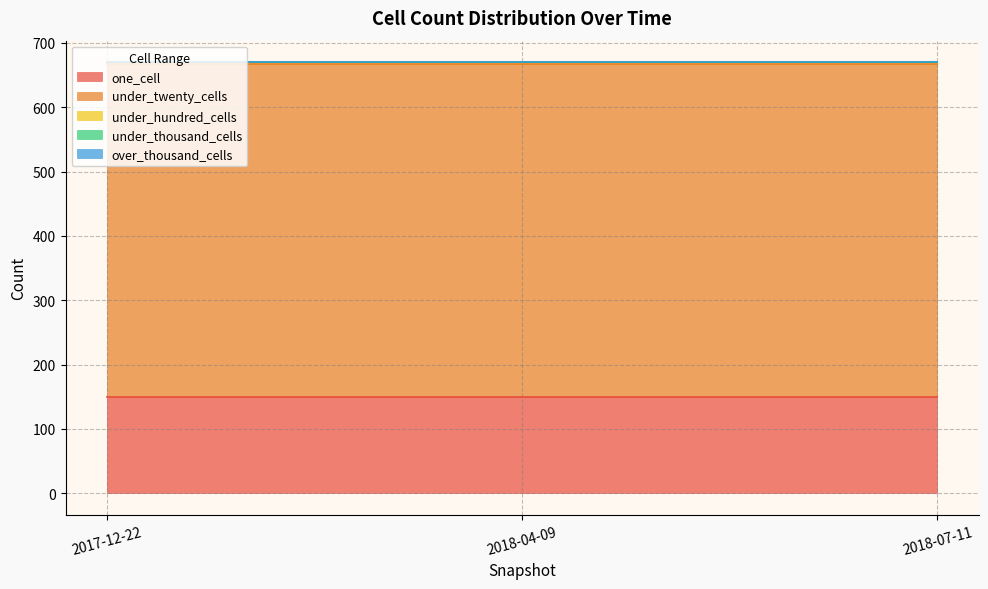

How many categories are shown in the chart?

3